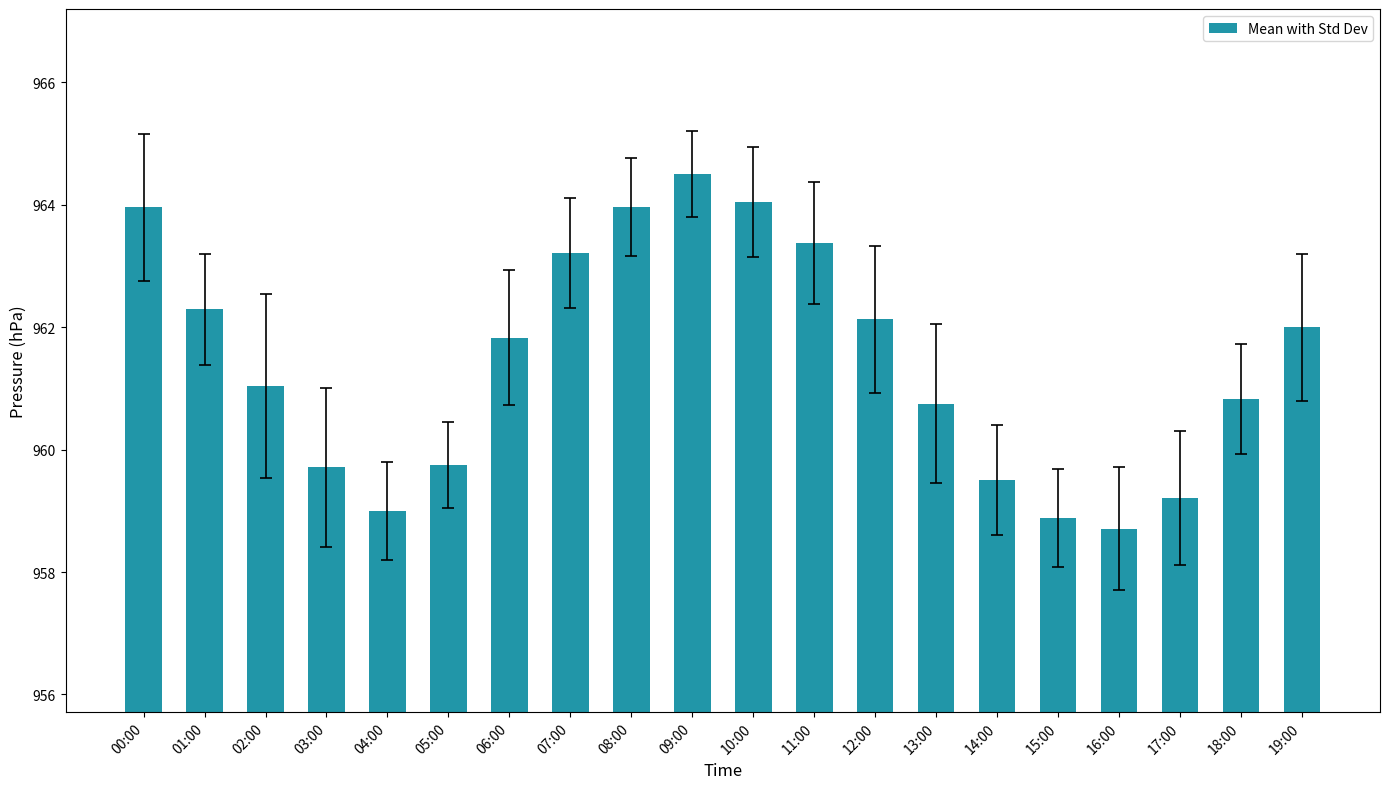

What value does the data have at 16:00?

958.7